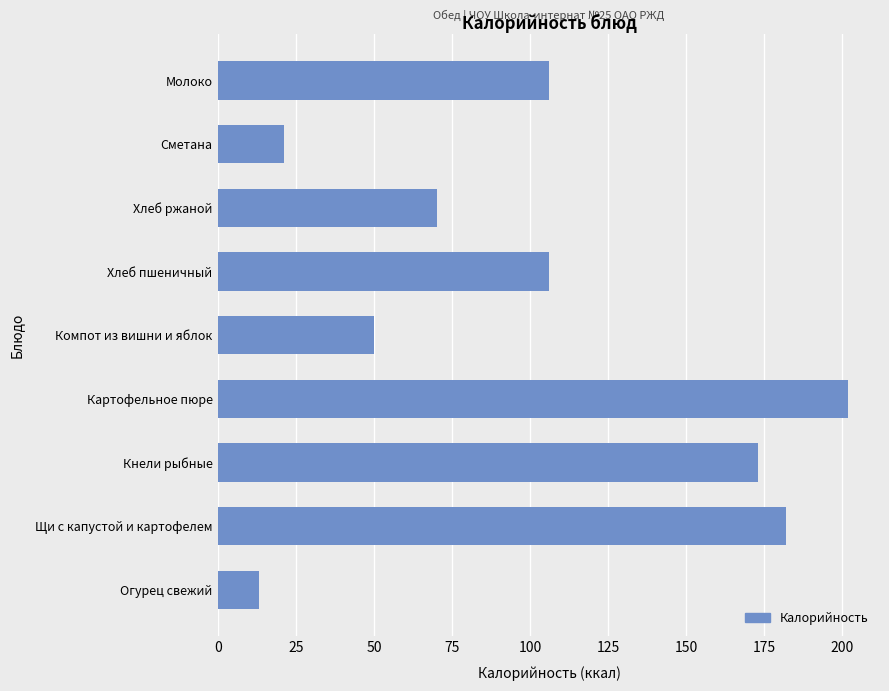

Reading bottom to top, transcribe all the data shown in this chart.

13	182	173	202	50	106	70	21	106